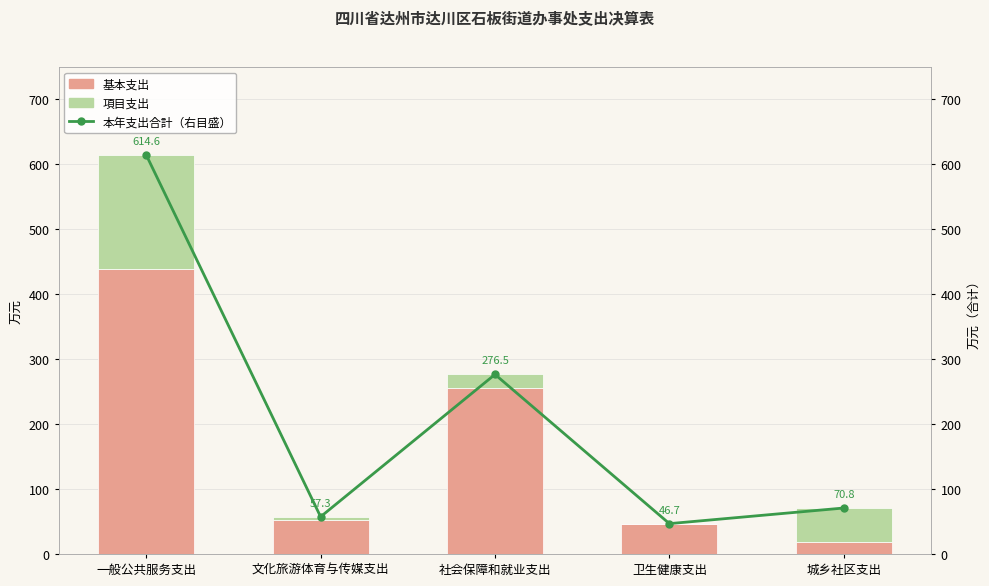

What is the sum of all 本年支出合计（右目盛） values?

1066.0